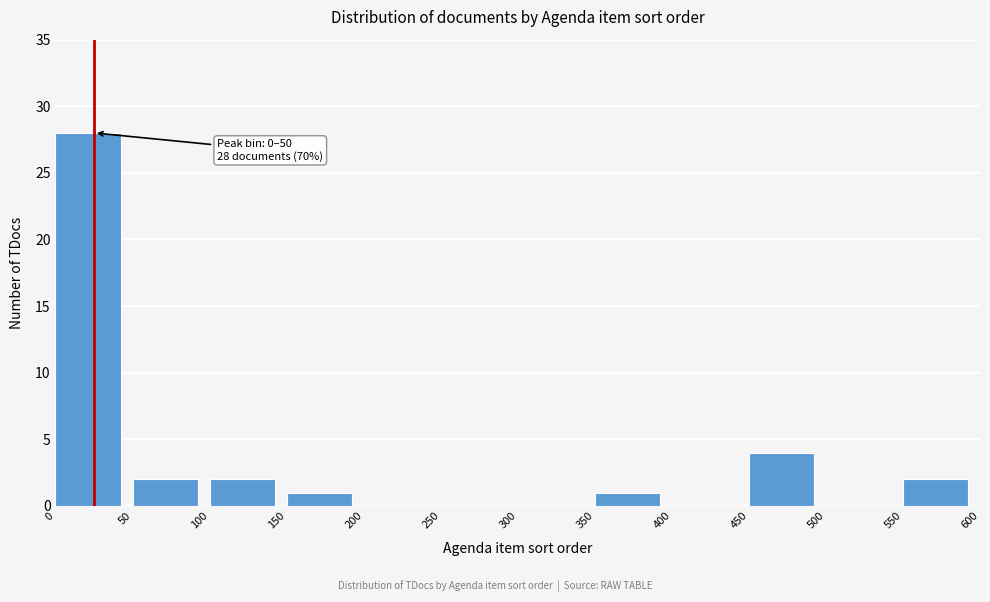

Over which range of the x-axis is the bar tallest?

0 to 50